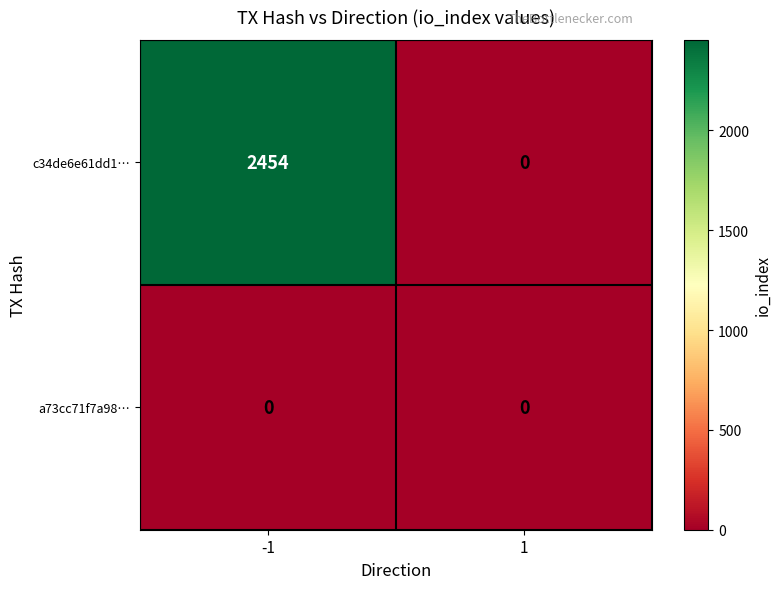

At which category does the chart reach its peak across all series?

-1